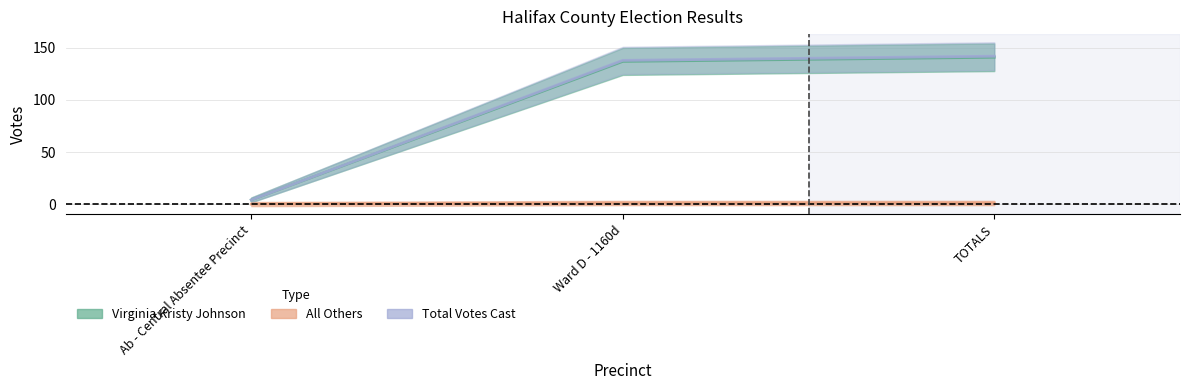

Which series has the largest range (max minus min)?

Total Votes Cast